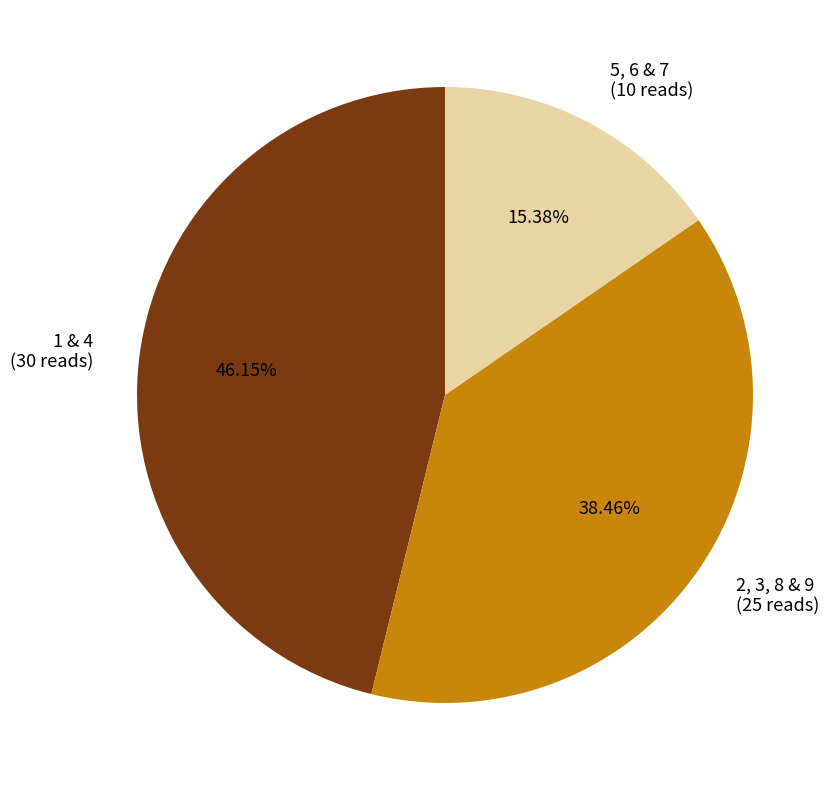

Which slice is the smallest?

5, 6 & 7 (10 reads)